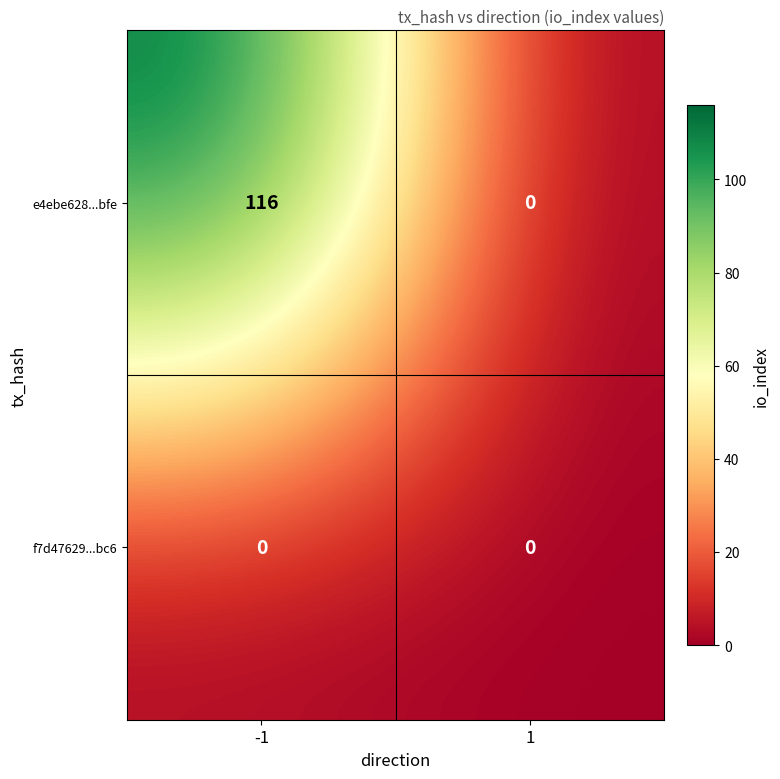

What is the difference between the highest and lowest values at -1?

116